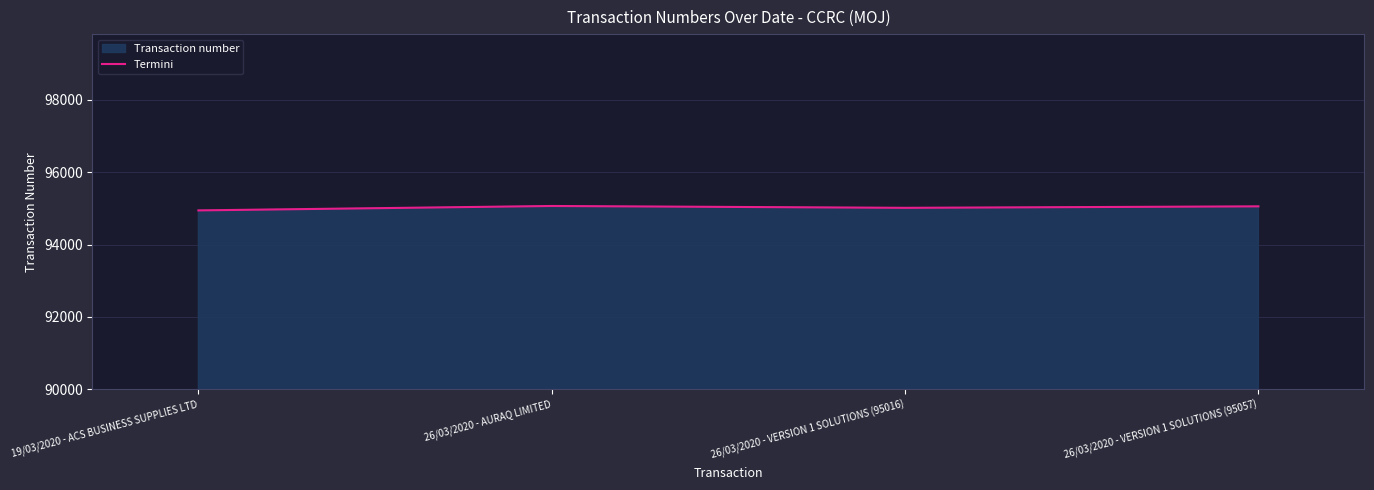

Reading left to right, transcribe all the data shown in this chart.

94945	95067	95016	95057